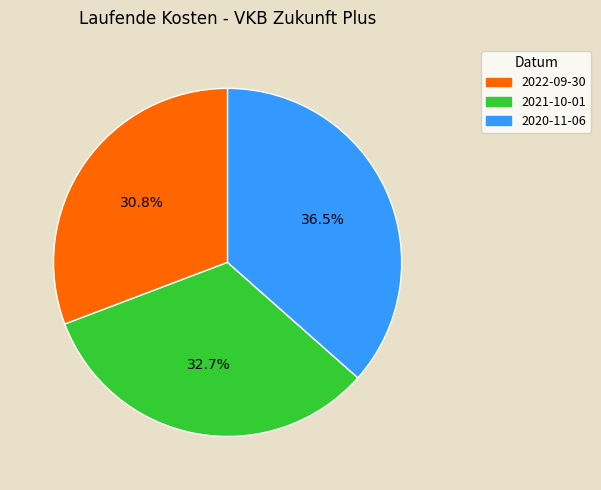

Does 2020-11-06 represent more than half of the total?

No